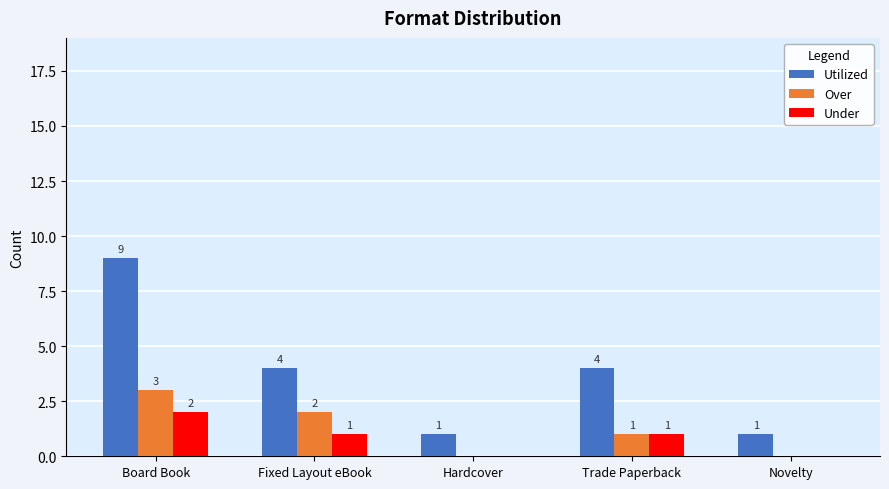

Does the chart contain stacked bars?

No